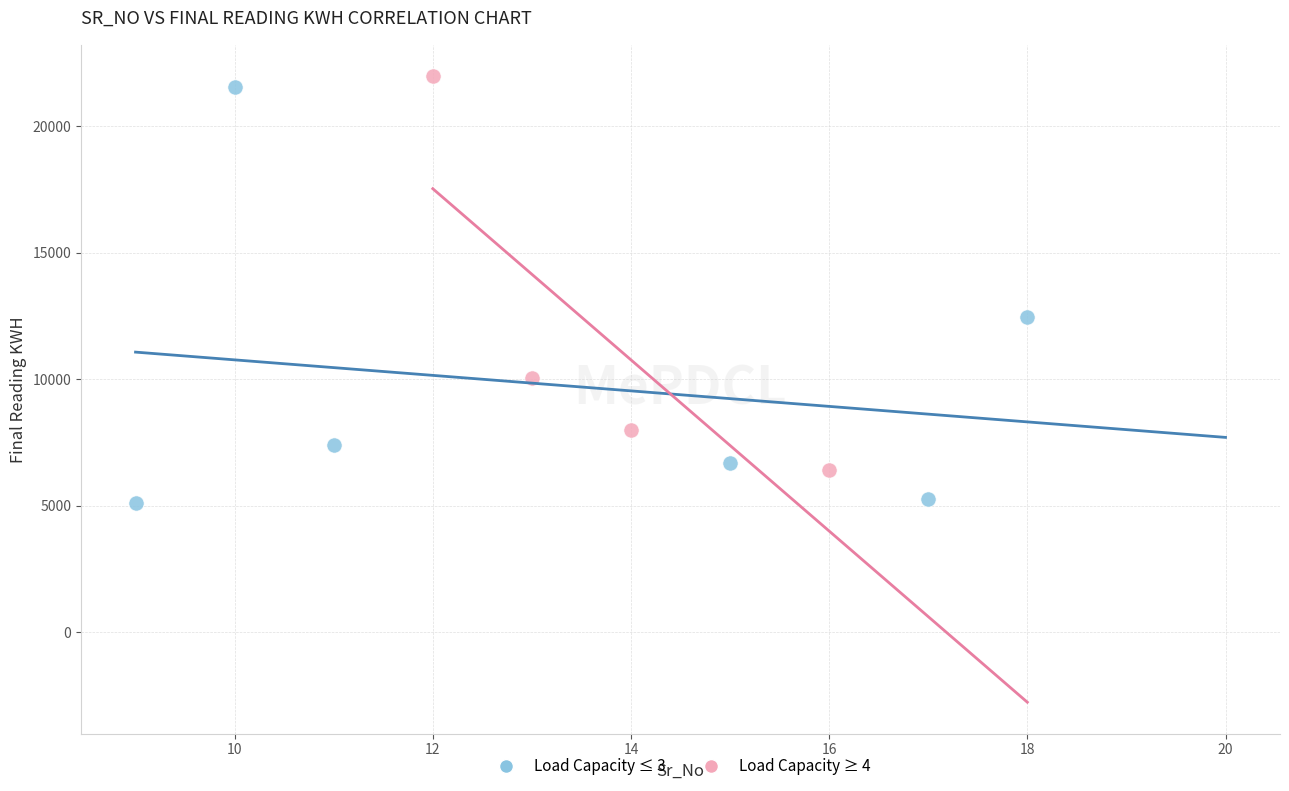

Which series contains the lowest Y value?

Load Capacity ≤ 3